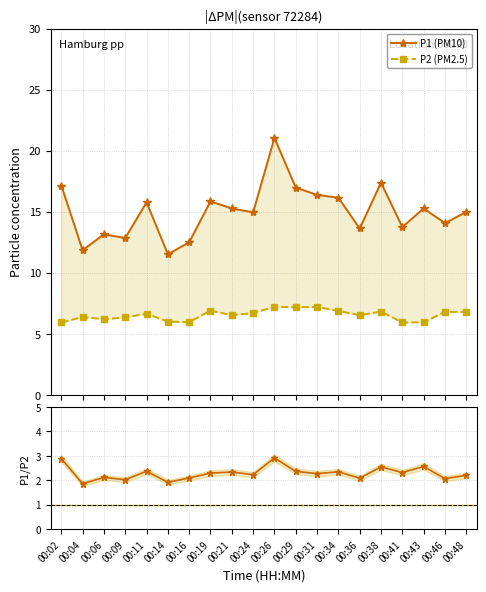

Reading left to right, extract all data points from this chart.

P1 (PM10): 00:02=17.1	00:04=11.8	00:06=13.2	00:09=12.8	00:11=15.8	00:14=11.5	00:16=12.5	00:19=15.8	00:21=15.3	00:24=14.9	00:26=21.1	00:29=17.0	00:31=16.4	00:34=16.1	00:36=13.6	00:38=17.4	00:41=13.8	00:43=15.3	00:46=14.1	00:48=15.0
P2 (PM2.5): 00:02=5.9	00:04=6.4	00:06=6.2	00:09=6.3	00:11=6.7	00:14=6.0	00:16=6.0	00:19=6.9	00:21=6.5	00:24=6.7	00:26=7.2	00:29=7.2	00:31=7.2	00:34=6.9	00:36=6.5	00:38=6.8	00:41=5.9	00:43=6.0	00:46=6.8	00:48=6.8
Ratio P1/P2: 00:02=2.9	00:04=1.9	00:06=2.1	00:09=2.0	00:11=2.4	00:14=1.9	00:16=2.1	00:19=2.3	00:21=2.3	00:24=2.2	00:26=2.9	00:29=2.4	00:31=2.3	00:34=2.3	00:36=2.1	00:38=2.5	00:41=2.3	00:43=2.6	00:46=2.1	00:48=2.2